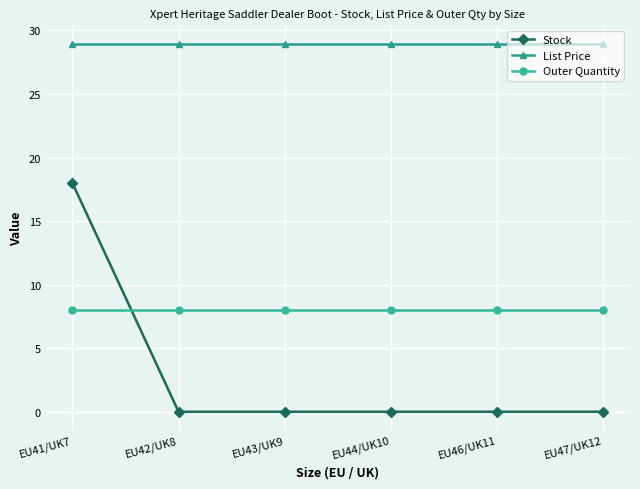

List the series in order of their peak value, highest first.

List Price, Stock, Outer Quantity